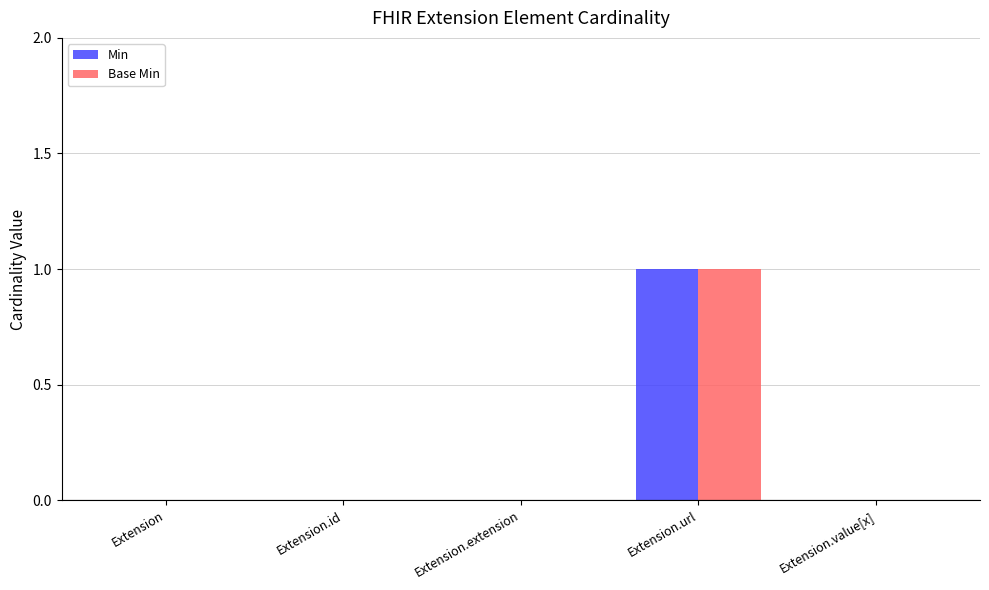

At which category is the sum across all series the highest?

Extension.url